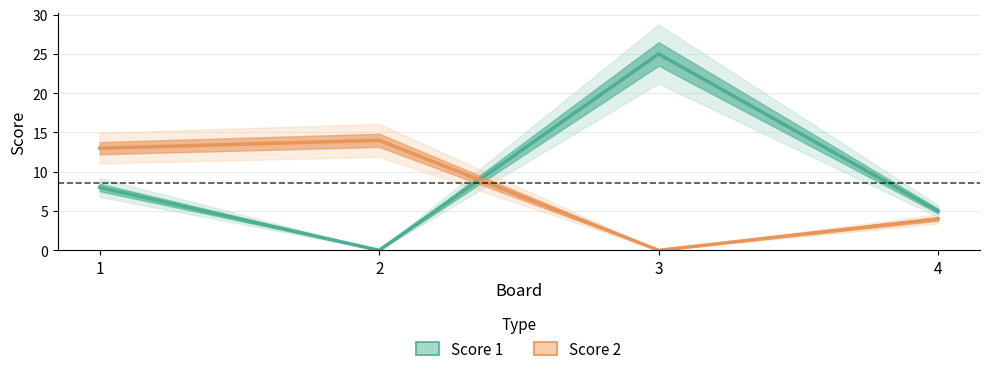

True or false: Score 1 and Score 2 cross at least once.

True